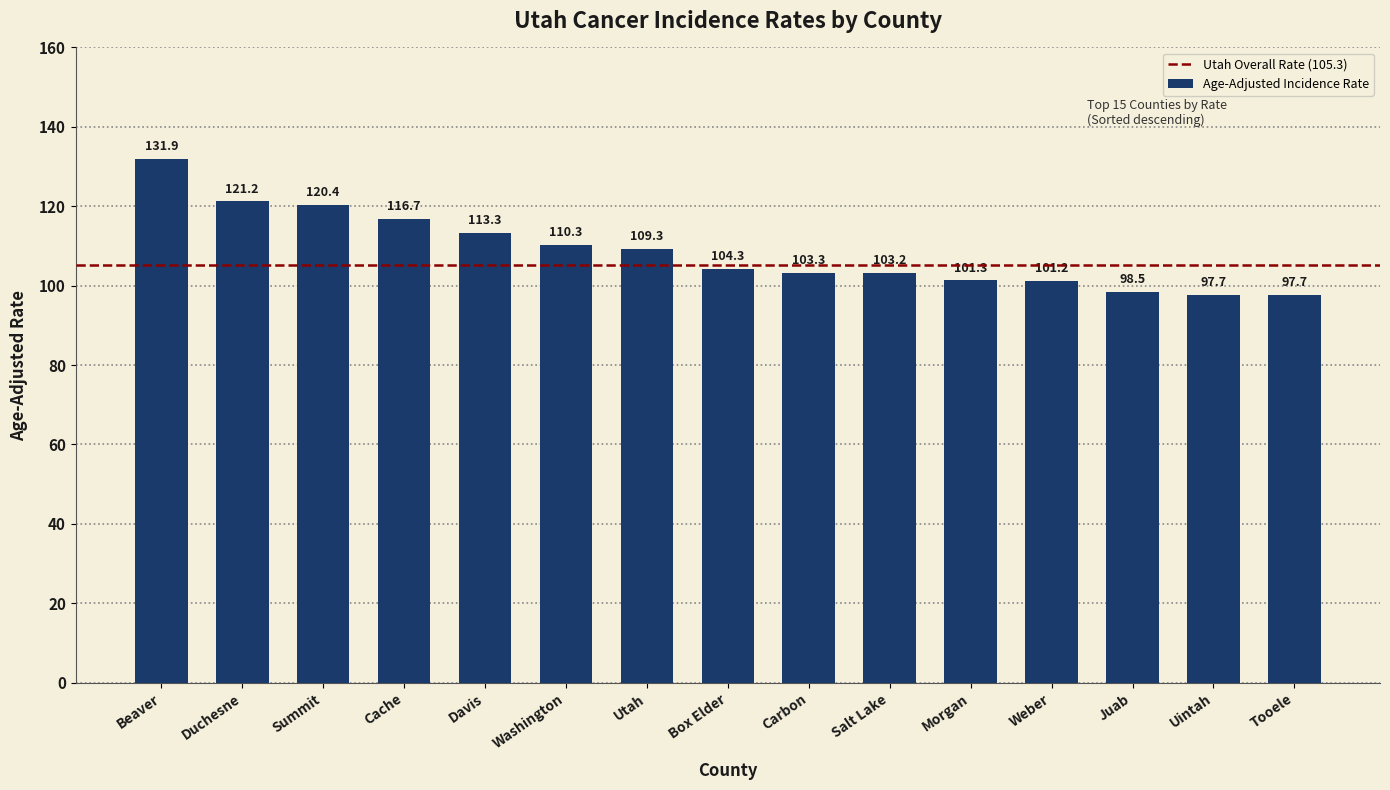

What is the label of the 13th bar from the left?

Juab